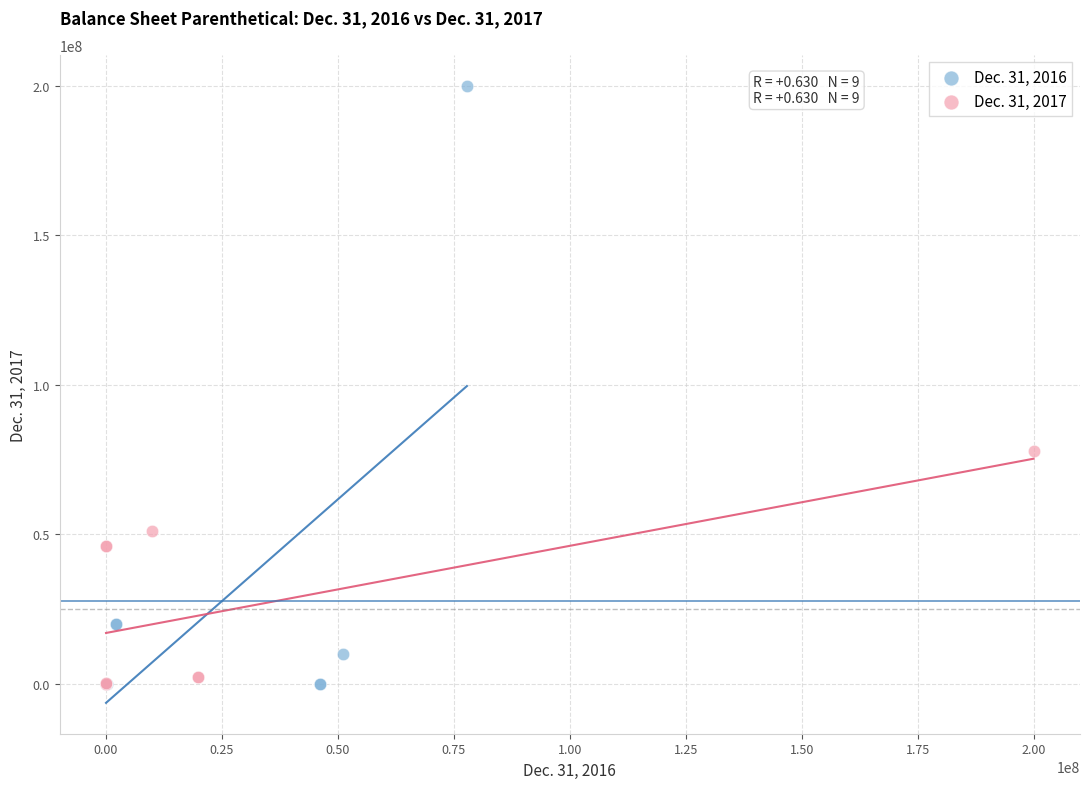

Which series contains the highest Y value?

Dec. 31, 2016